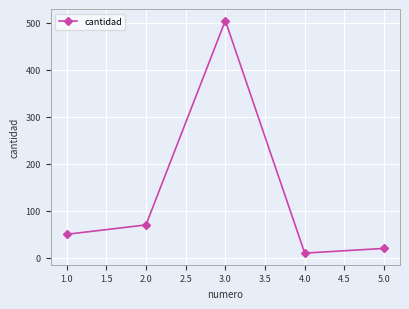

List the labels in order of value, smallest first.

4.0, 5.0, 1.0, 2.0, 3.0